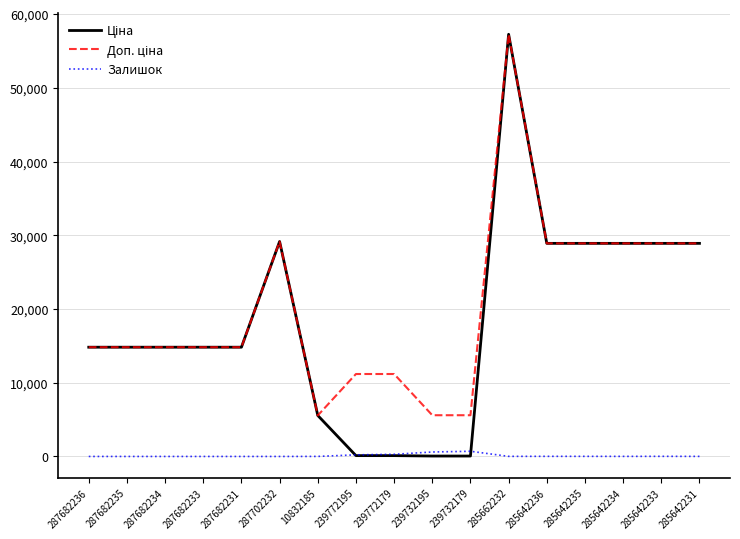

At which category is the sum across all series the highest?

285662232